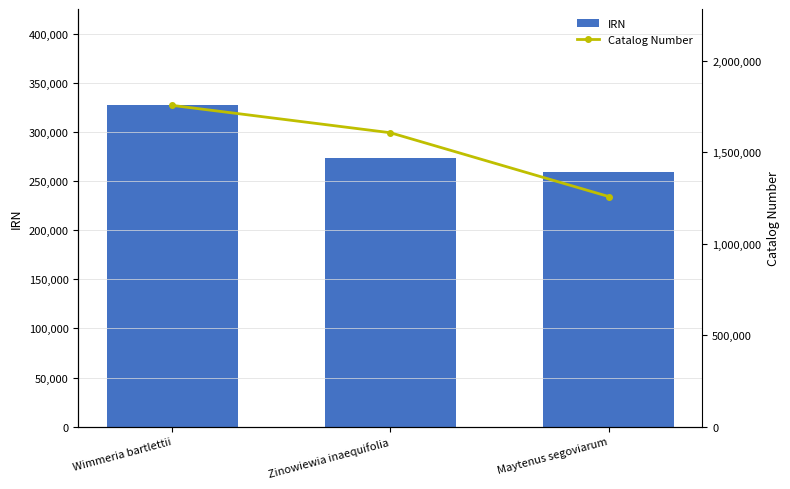

Reading left to right, list all the values displayed in this chart.

IRN: 327309	273953	259353
Catalog Number: 1755116	1605552	1257045